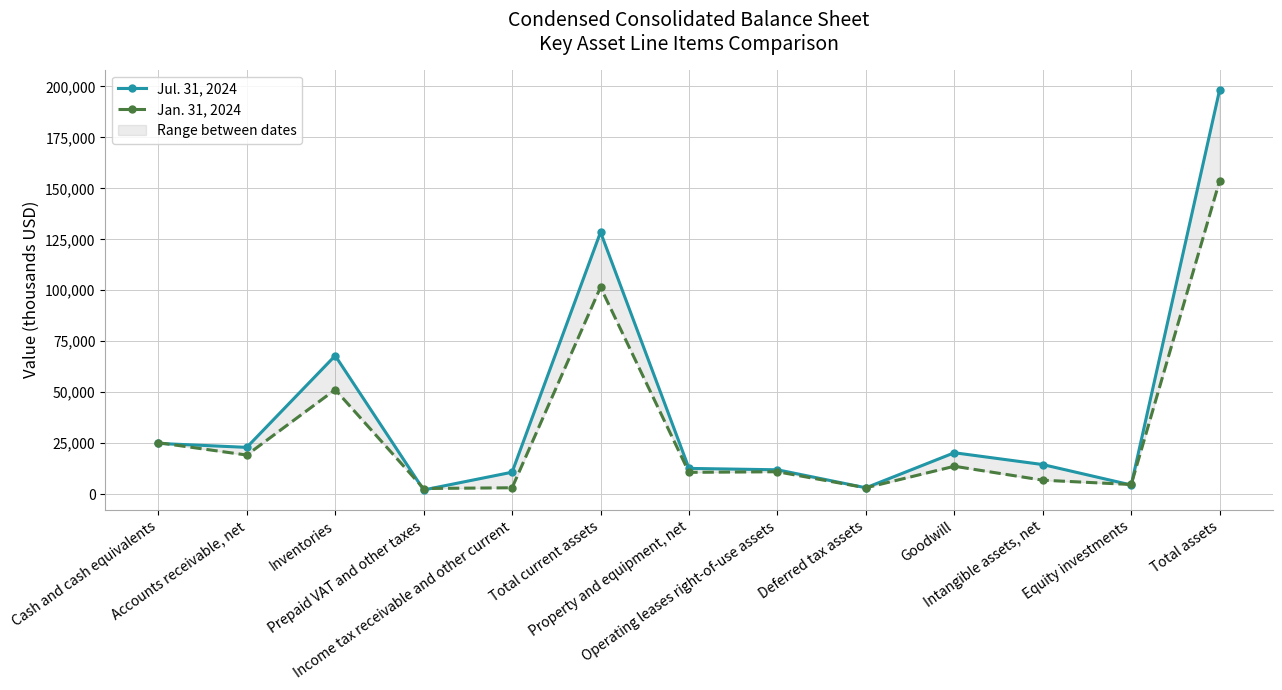

Reading left to right, transcribe all the data shown in this chart.

Jul. 31, 2024: Cash and cash equivalents=24880	Accounts receivable, net=22933	Inventories=67920	Prepaid VAT and other taxes=2043	Income tax receivable and other current=10753	Total current assets=128529	Property and equipment, net=12618	Operating leases right-of-use assets=11937	Deferred tax assets=3104	Goodwill=20298	Intangible assets, net=14498	Equity investments=4474	Total assets=198421
Jan. 31, 2024: Cash and cash equivalents=25222	Accounts receivable, net=19169	Inventories=51250	Prepaid VAT and other taxes=2753	Income tax receivable and other current=3111	Total current assets=101505	Property and equipment, net=10685	Operating leases right-of-use assets=10969	Deferred tax assets=3097	Goodwill=13669	Intangible assets, net=6830	Equity investments=4719	Total assets=153745